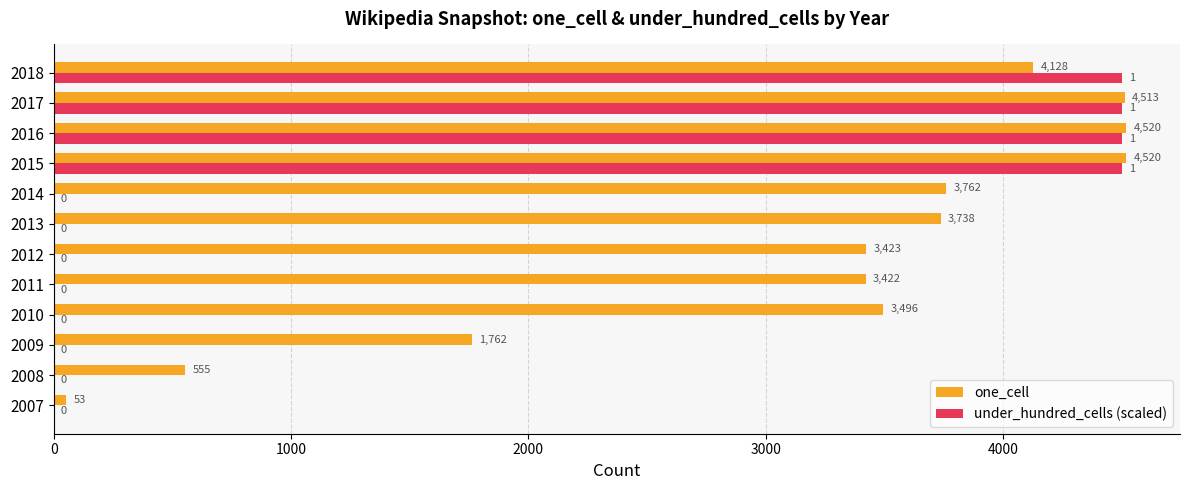

Is the value of under_hundred_cells (scaled) at 2015 greater than the value of one_cell at 2010?

Yes